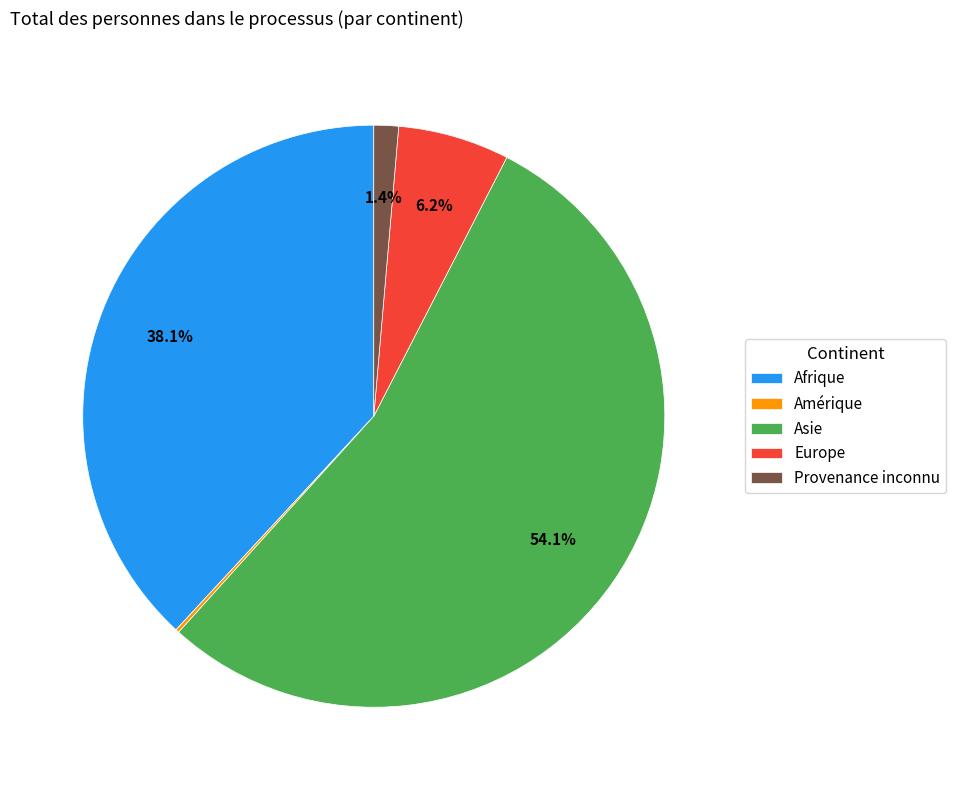

To the nearest percent, what percentage of the pie is Provenance inconnu?

1%